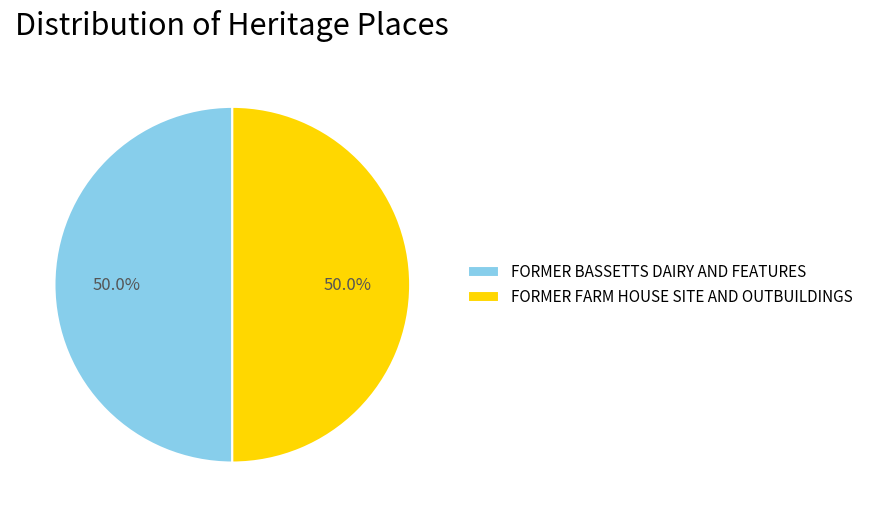

Approximately how many times larger is the value at FORMER BASSETTS DAIRY AND FEATURES compared to FORMER FARM HOUSE SITE AND OUTBUILDINGS?

1.0